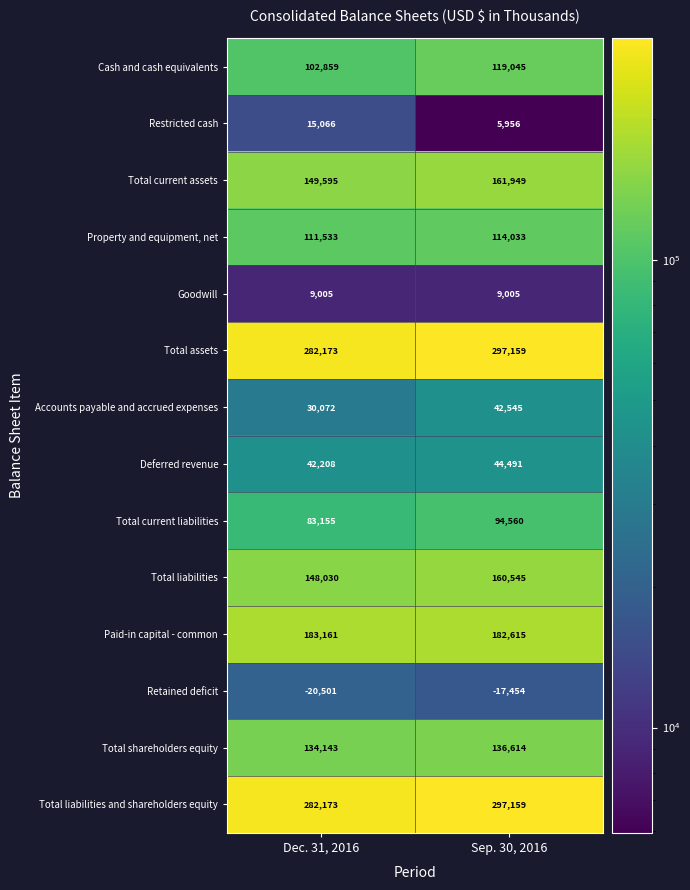

How many categories are shown in the chart?

2